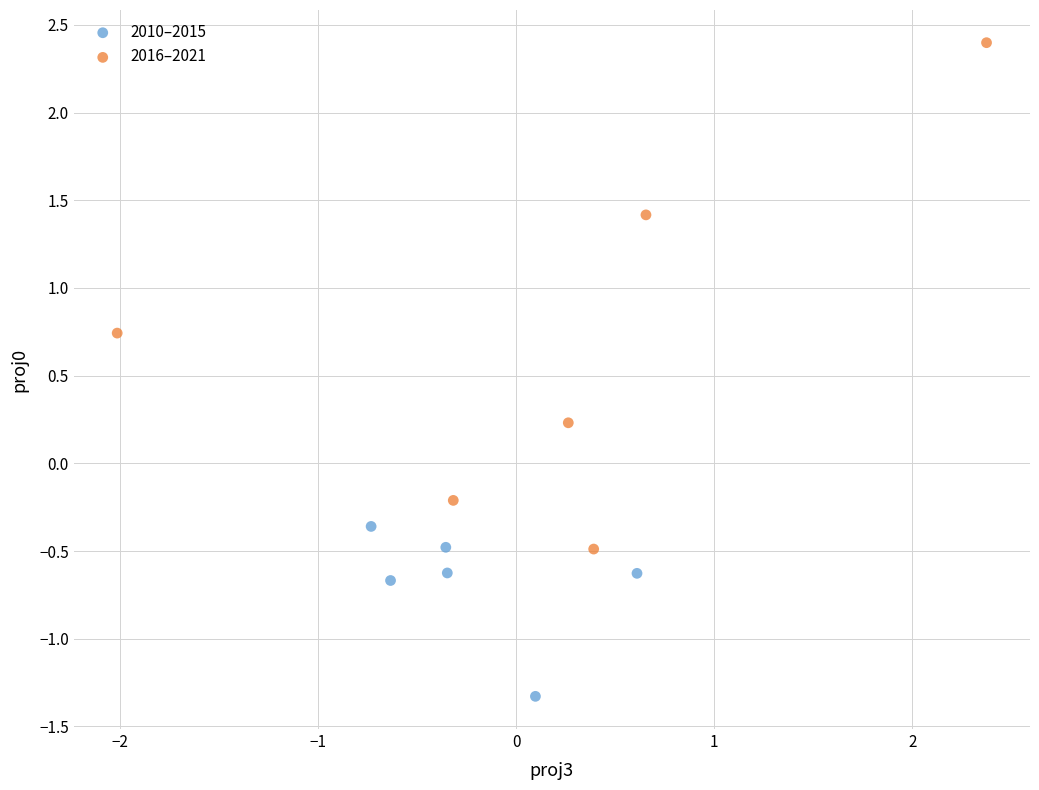

Which series contains the lowest Y value?

2010–2015